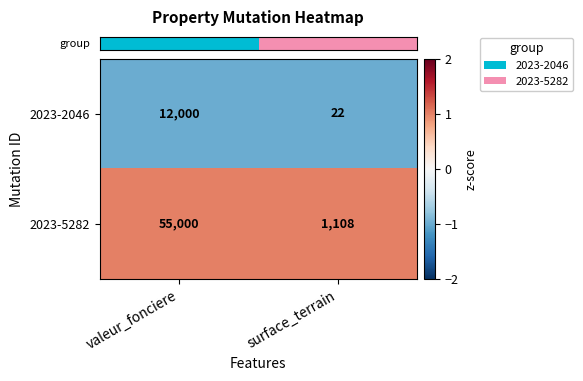

Read the 2023-5282 value at valeur_fonciere, to the nearest 100.

55000